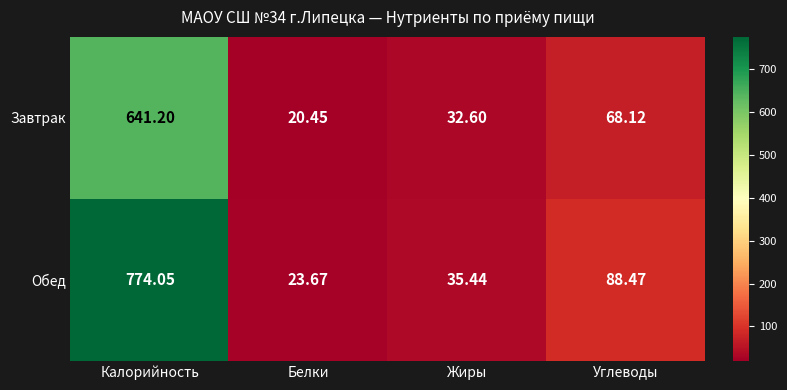

At which category does the chart reach its peak across all series?

Калорийность